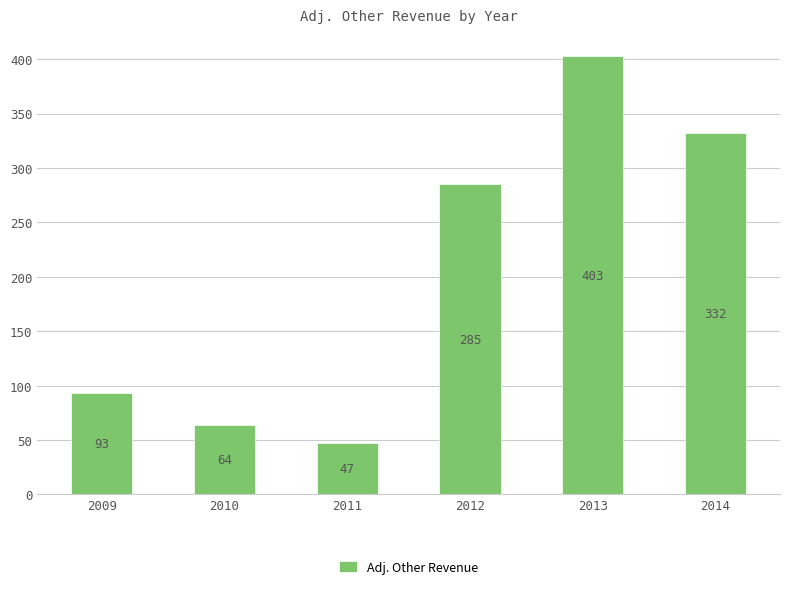

What is the difference between the second highest and second lowest values?

268